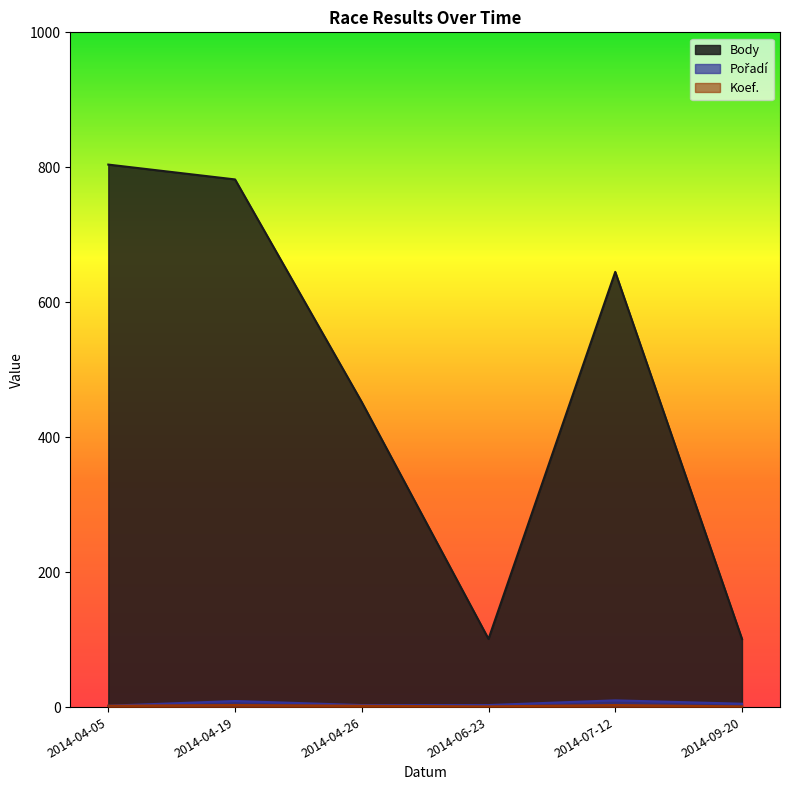

What is the spread (max minus min) of values at 2014-07-12?

642